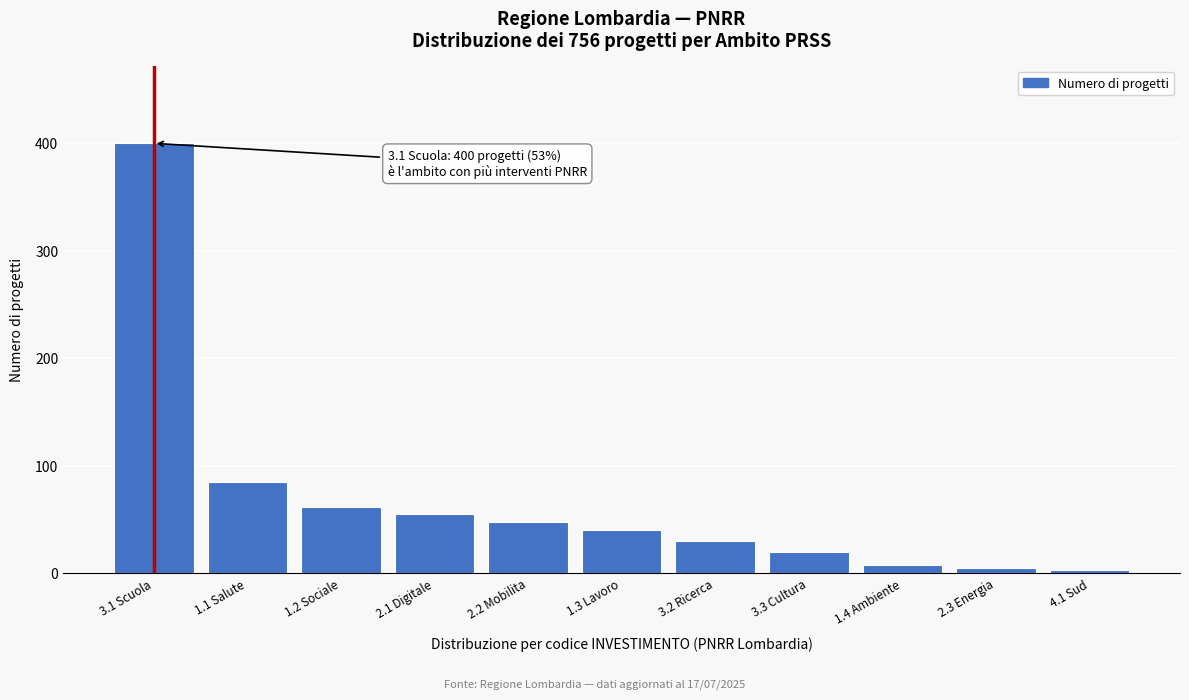

Reading left to right, transcribe all the data shown in this chart.

400	85	62	55	48	40	30	20	8	5	3